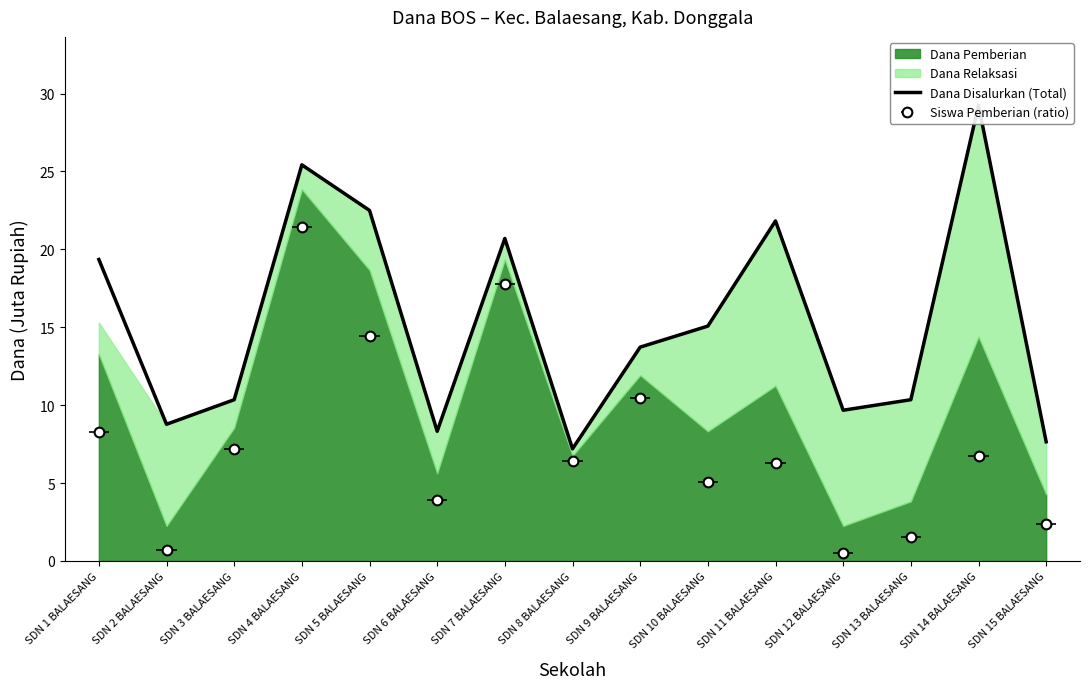

What is the sum of all values?

230.2